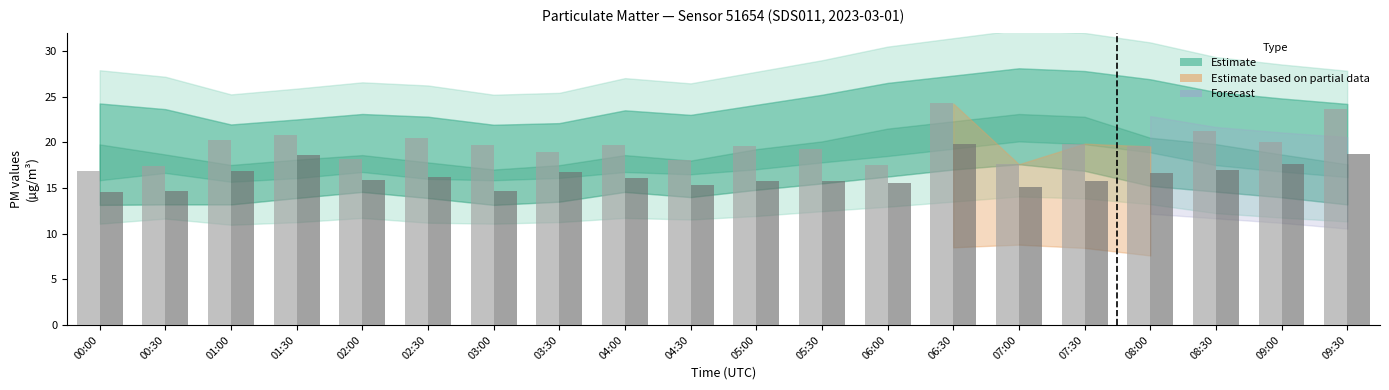

What is the difference between the highest and lowest values at 05:30?

3.5